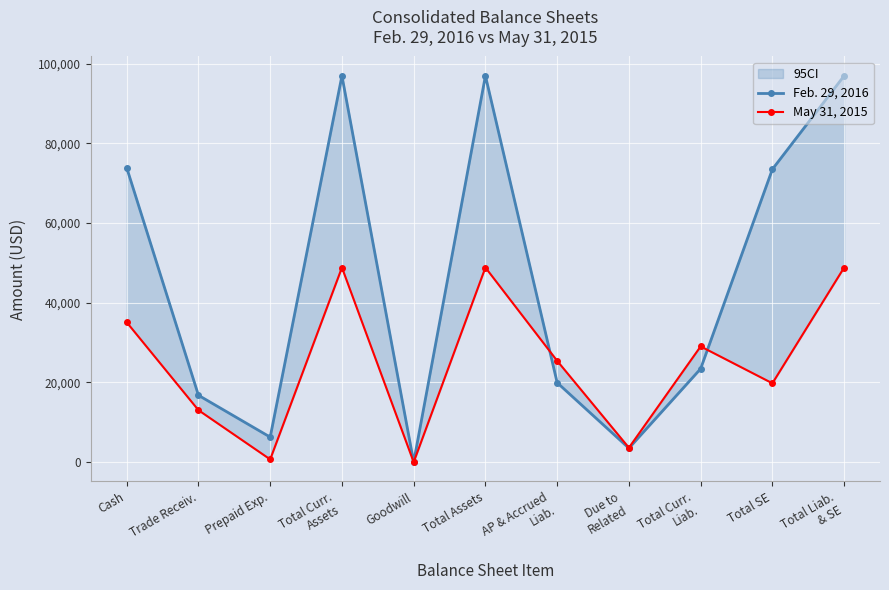

What is the label of the 6th point from the right?

Total Assets